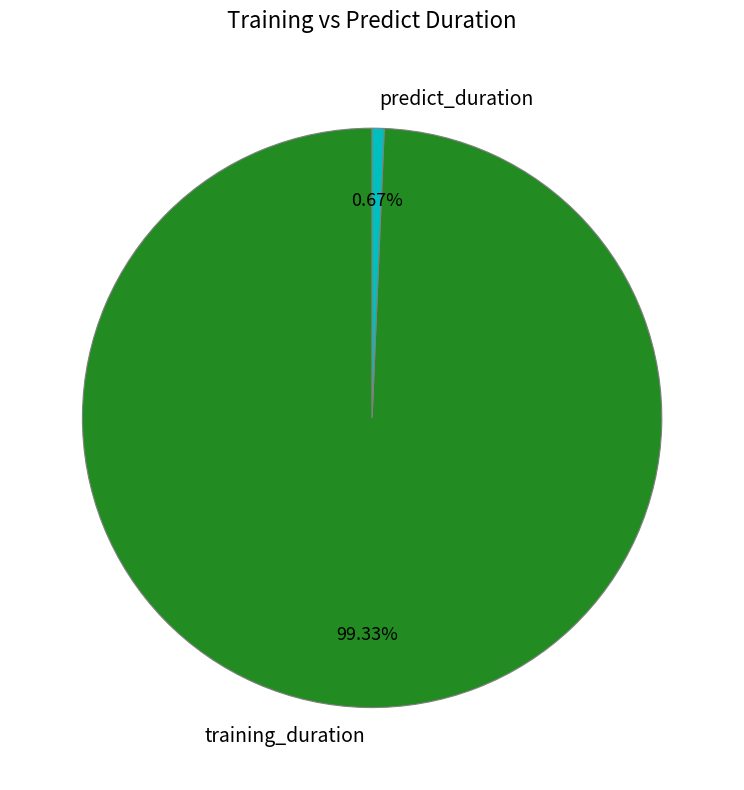

To the nearest percent, what percentage of the pie is training_duration?

99%